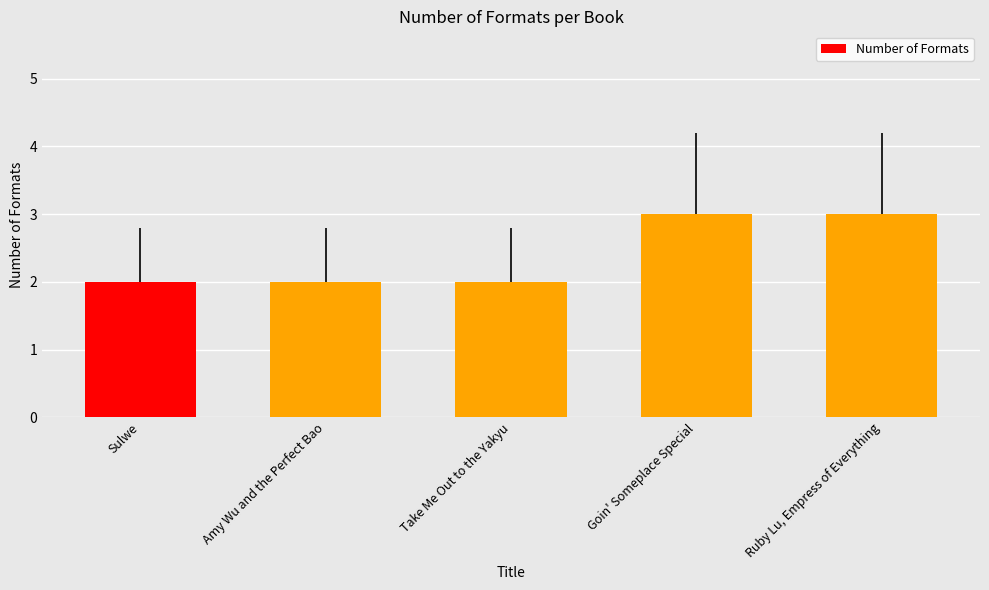

What is the sum of all values?

12